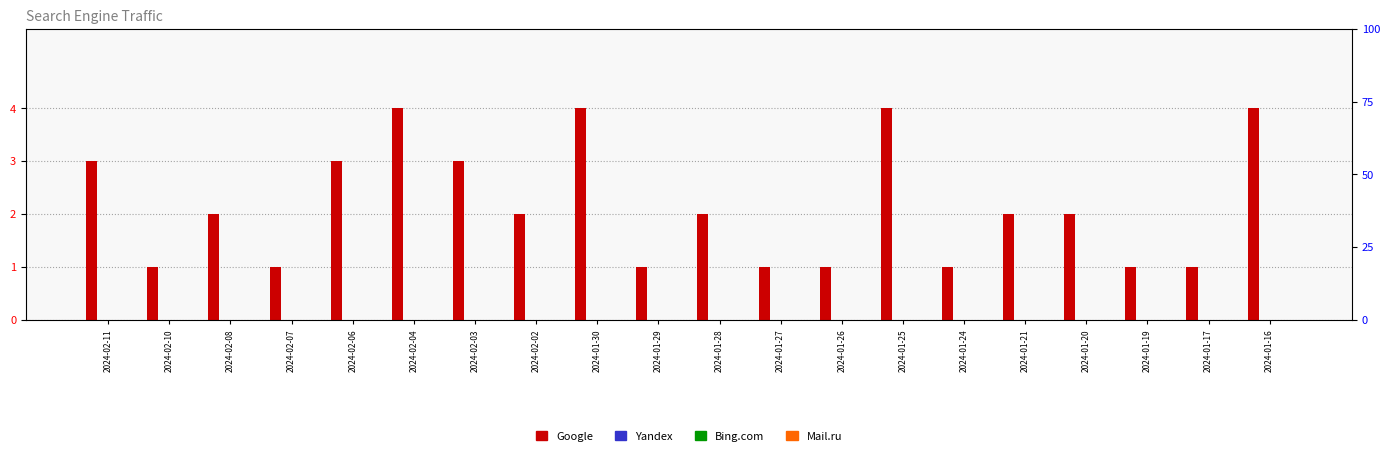

Between 2024-02-02 and 2024-01-19, which is larger?

2024-02-02